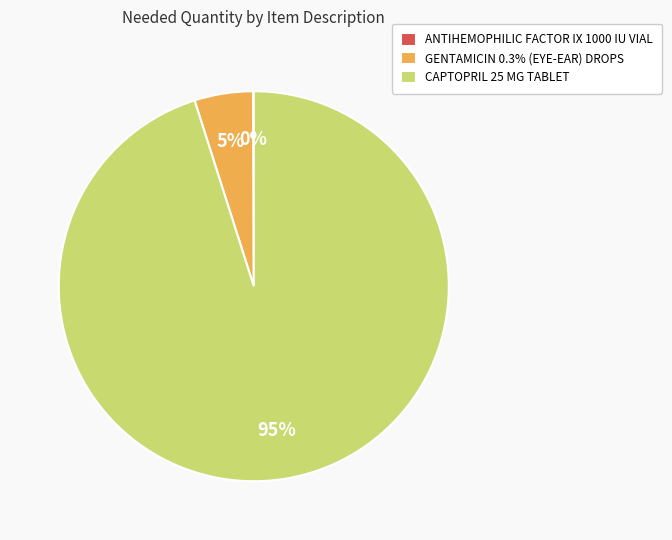

To the nearest percent, what percentage of the pie is GENTAMICIN 0.3% (EYE-EAR) DROPS?

5%